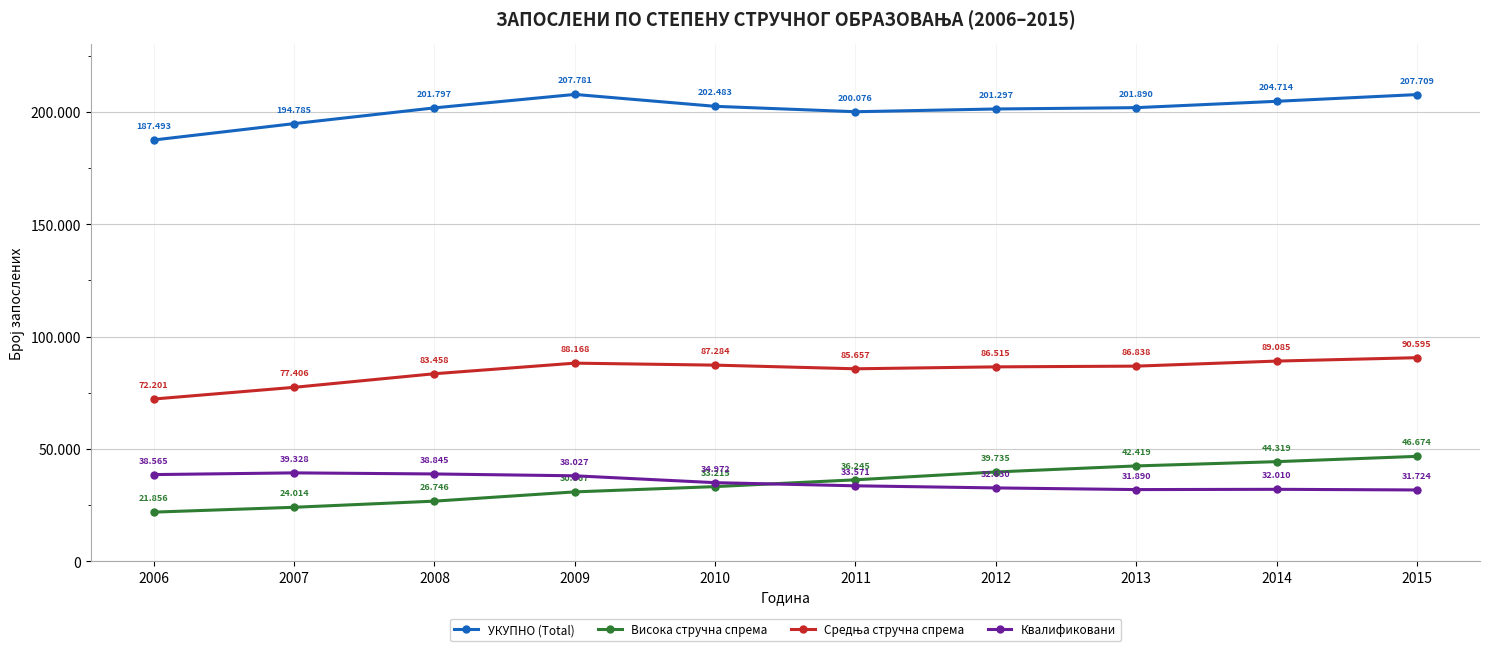

Reading left to right, what are all the values shown in this chart?

УКУПНО (Total): 2006=187493	2007=194785	2008=201797	2009=207781	2010=202483	2011=200076	2012=201297	2013=201890	2014=204714	2015=207709
Висока стручна спрема: 2006=21856	2007=24014	2008=26746	2009=30867	2010=33215	2011=36245	2012=39735	2013=42419	2014=44319	2015=46674
Средња стручна спрема: 2006=72201	2007=77406	2008=83458	2009=88168	2010=87284	2011=85657	2012=86515	2013=86838	2014=89085	2015=90595
Квалификовани: 2006=38565	2007=39328	2008=38845	2009=38027	2010=34972	2011=33571	2012=32630	2013=31890	2014=32010	2015=31724